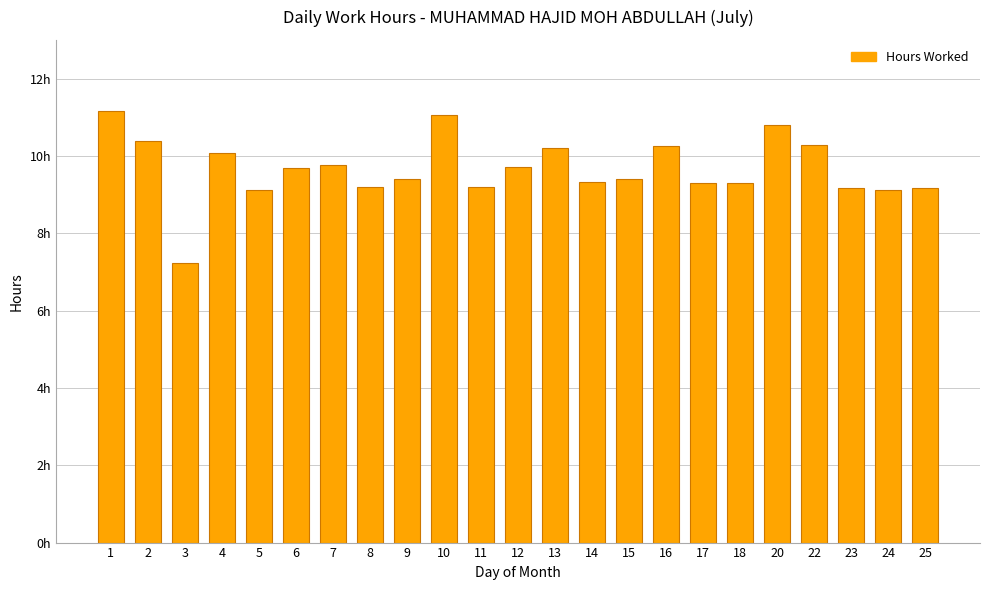

Between 9 and 1, which is larger?

1